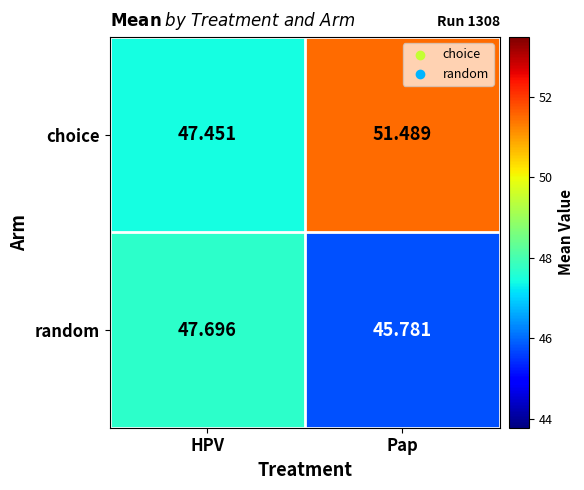

Where does the random series first go above 47?

HPV